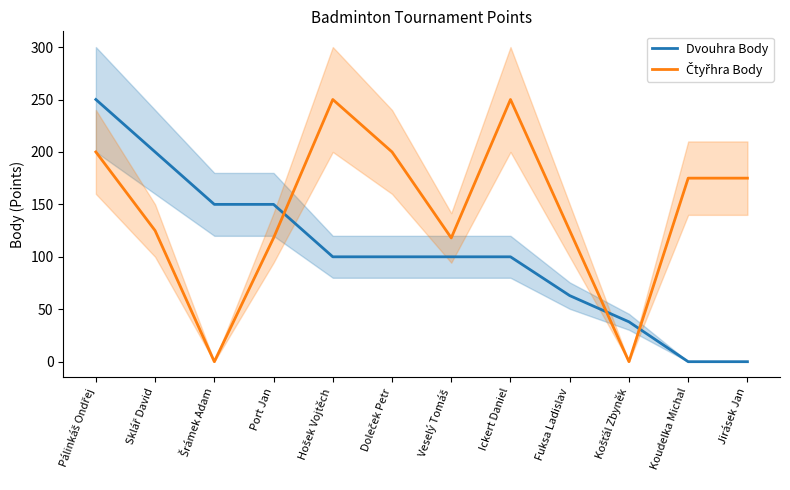

At which category is the sum across all series the highest?

Pálinkáš Ondřej